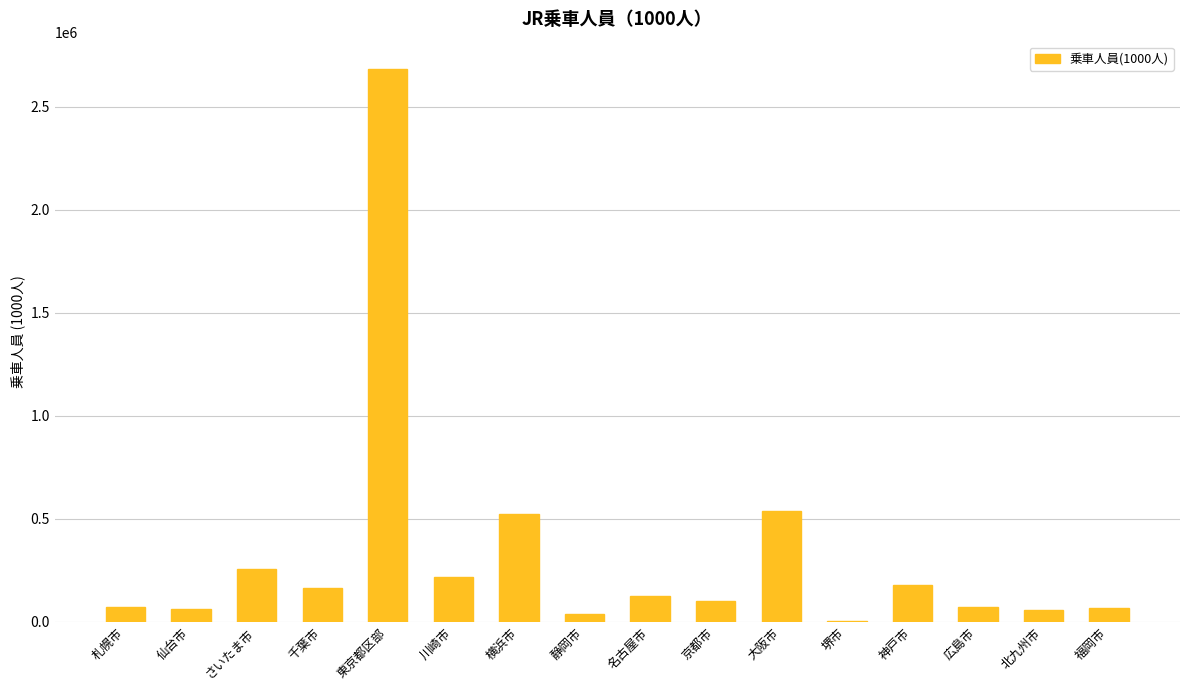

The chart shows a value of 353562 at 大阪市. True or false?

False